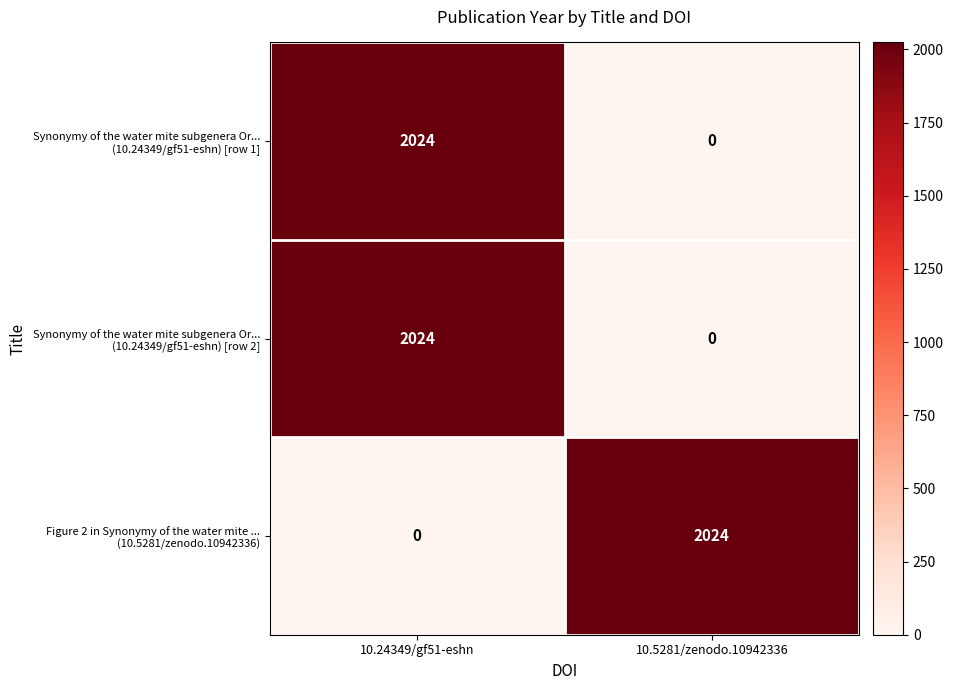

What is the greatest value displayed?

2024